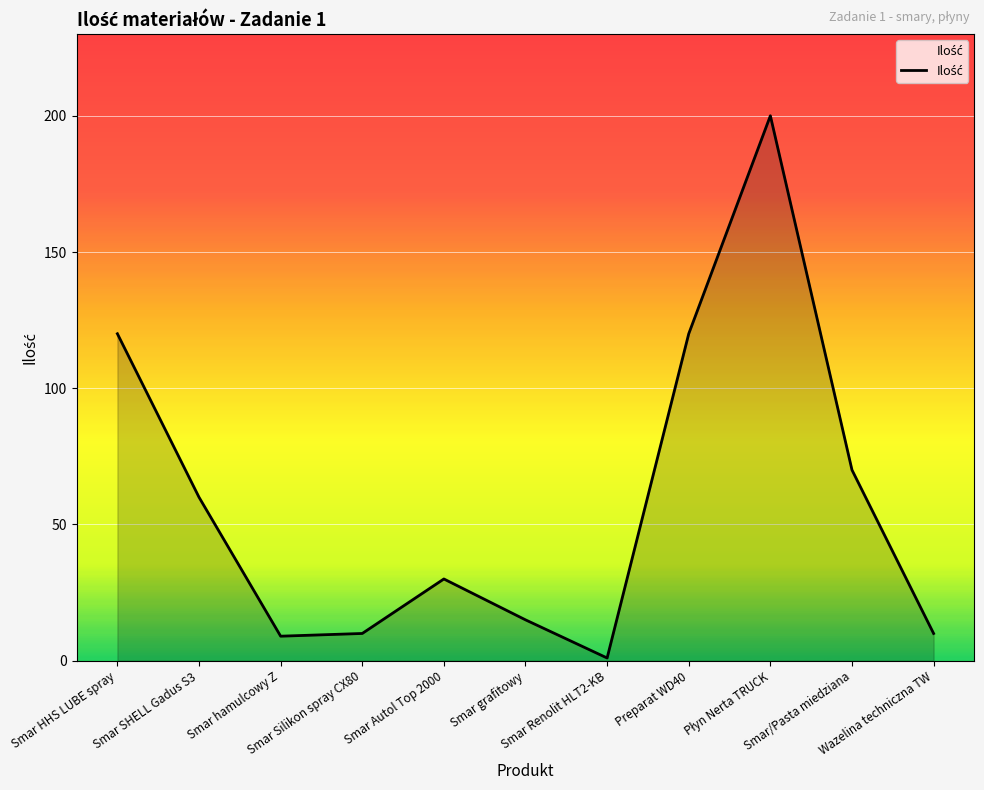

The chart shows a value of 17 at Wazelina techniczna TW. True or false?

False